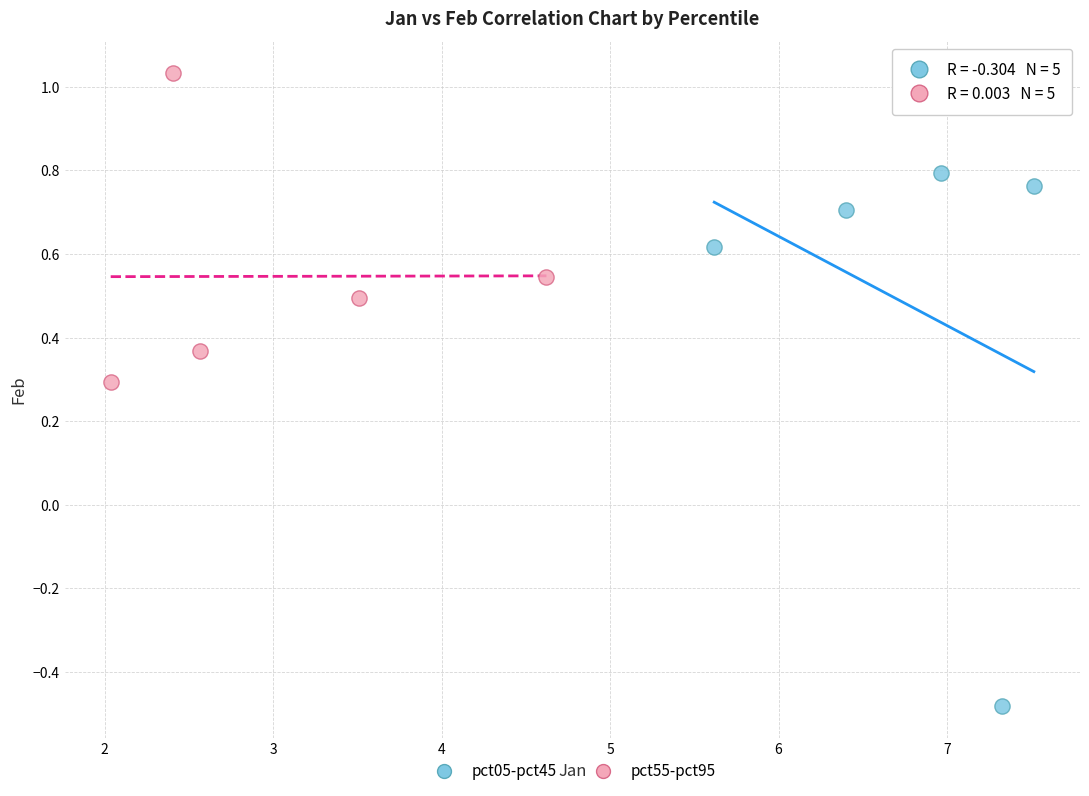

Which series reaches the maximum Y coordinate?

pct55-pct95